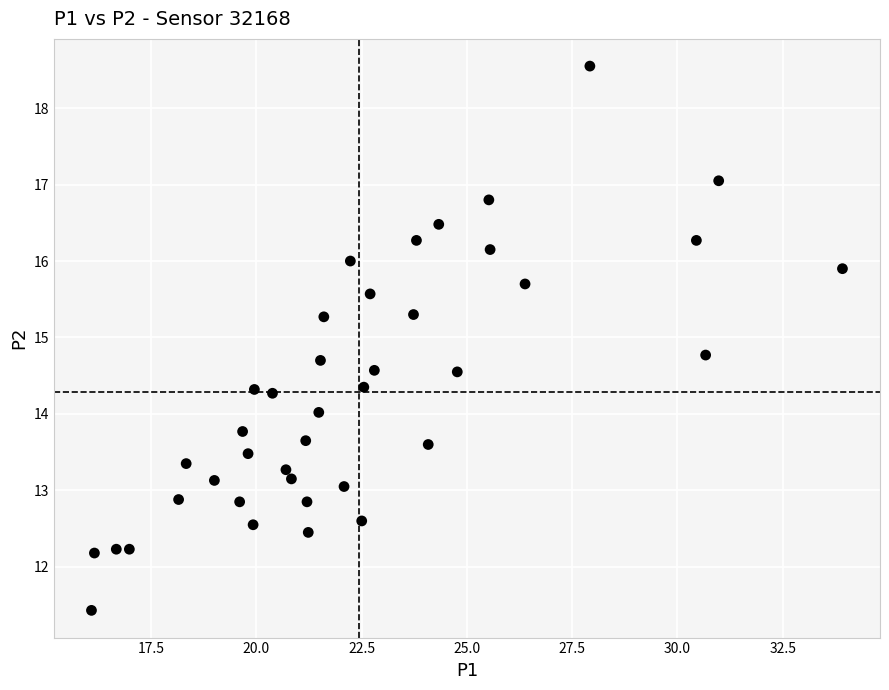

What is the range of Y values (max minus min)?

7.1